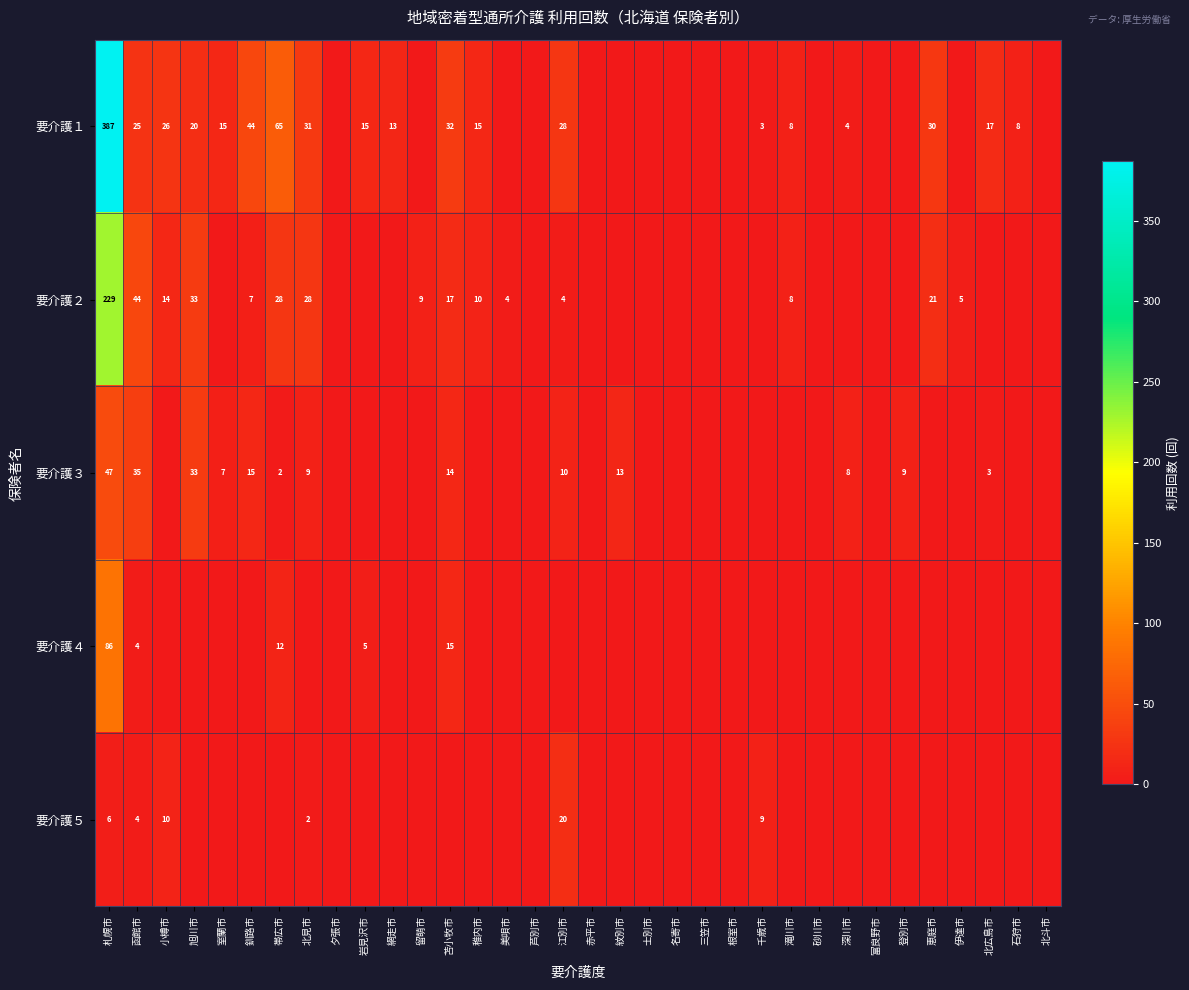

At which category does the chart reach its peak across all series?

札幌市